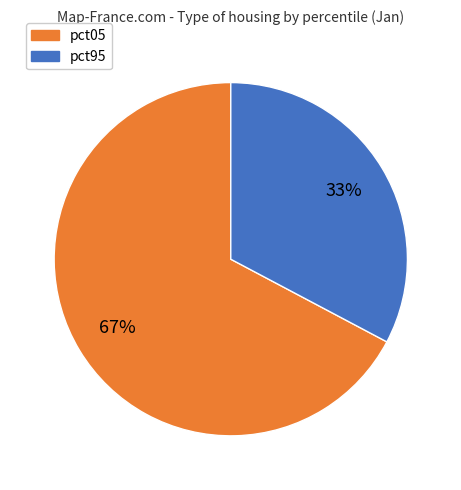

How many segments does this pie chart have?

2